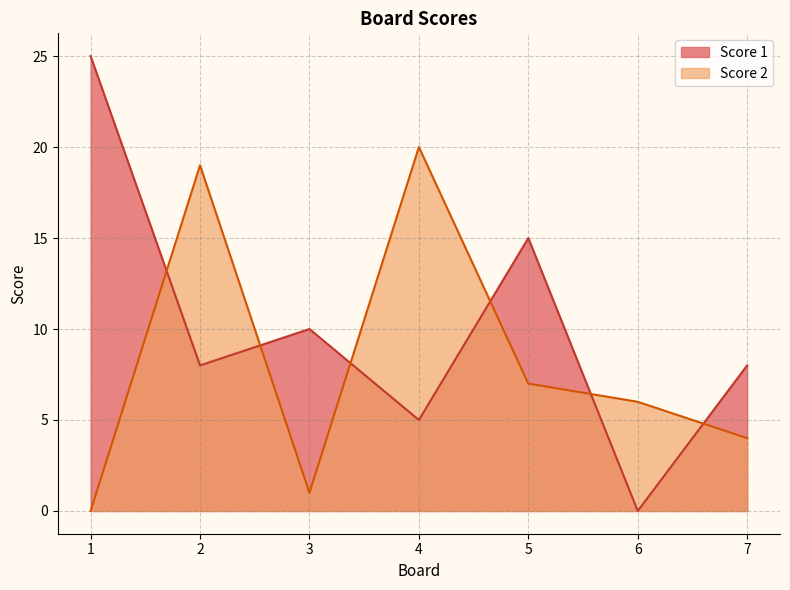

How many positive values does the Score 1 series have?

6